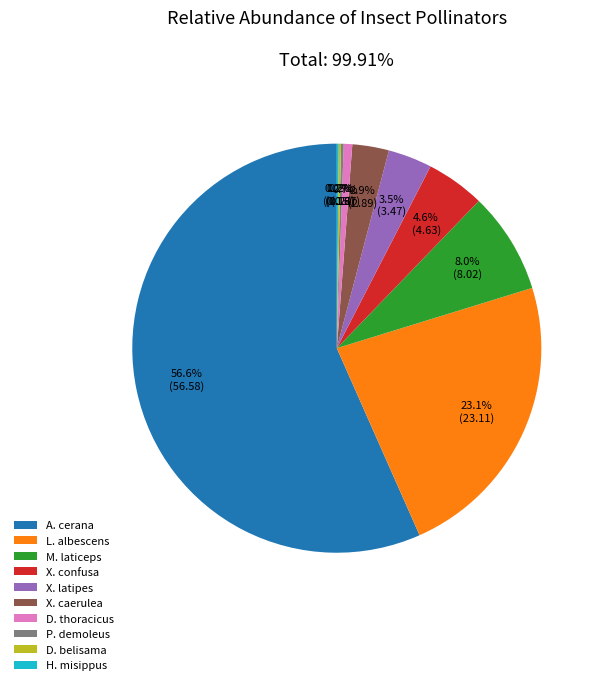

Which category has the biggest portion of the pie?

A. cerana